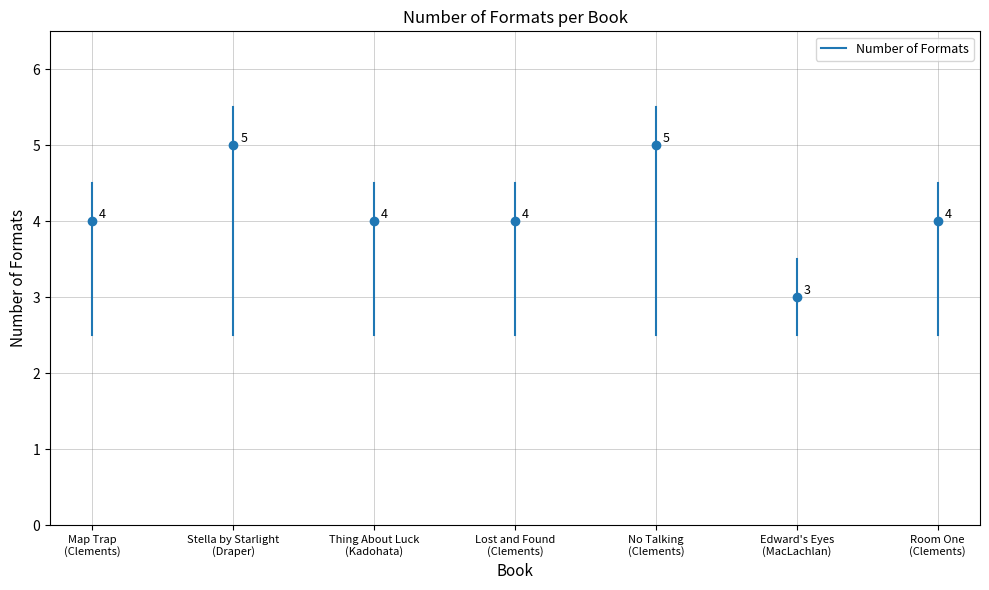

Which has a higher value, Map Trap (Clements) or Map Trap (Clements)?

Map Trap (Clements)